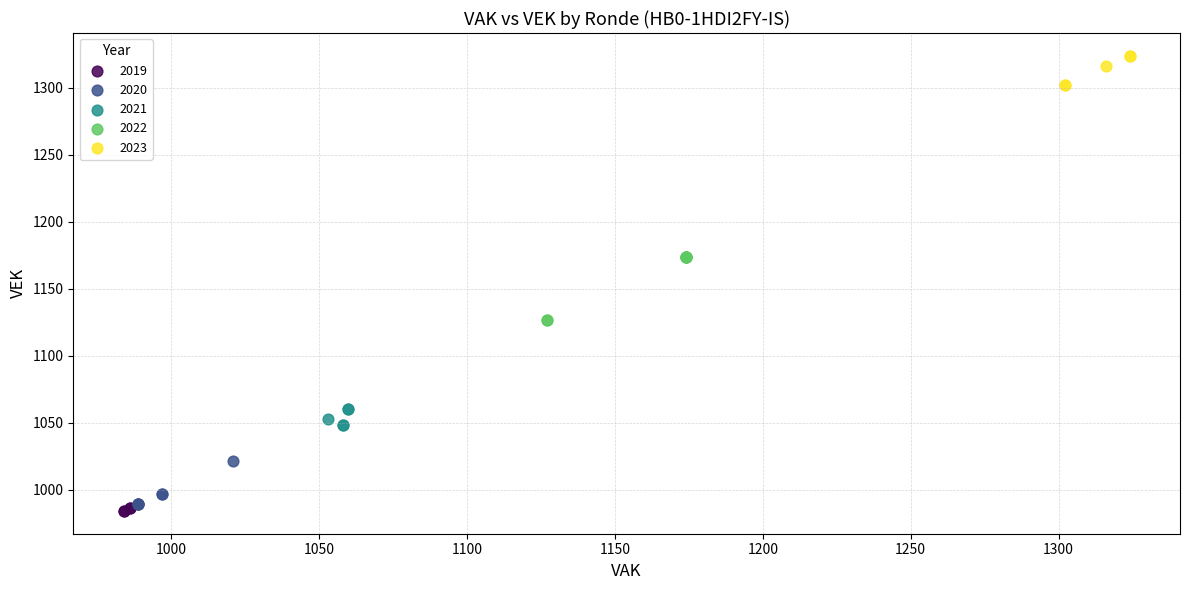

Which series contains the highest Y value?

2023